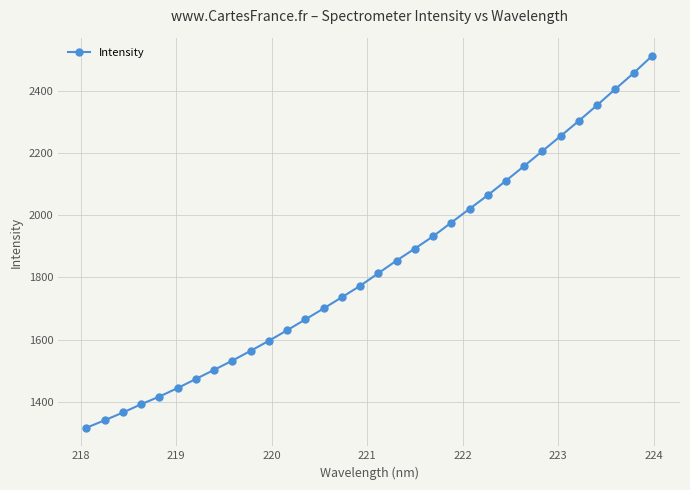

What is the difference between the maximum and minimum values?

1194.2